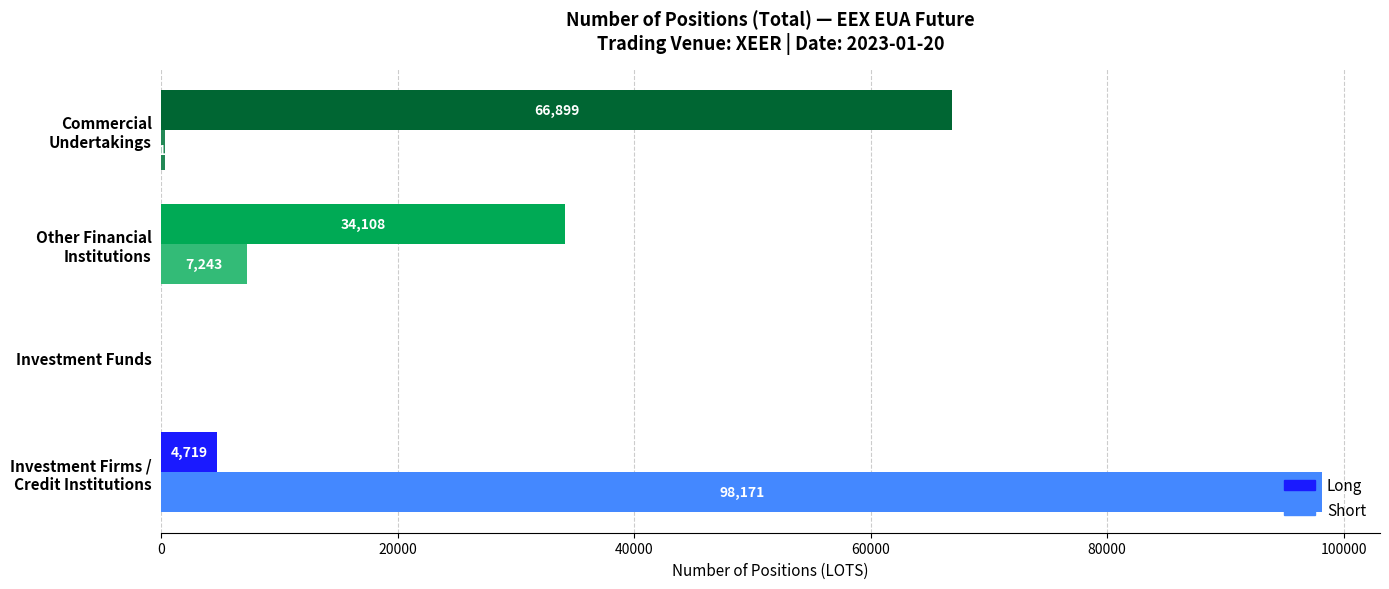

True or false: Short has a value of 0 at Investment Funds.

True